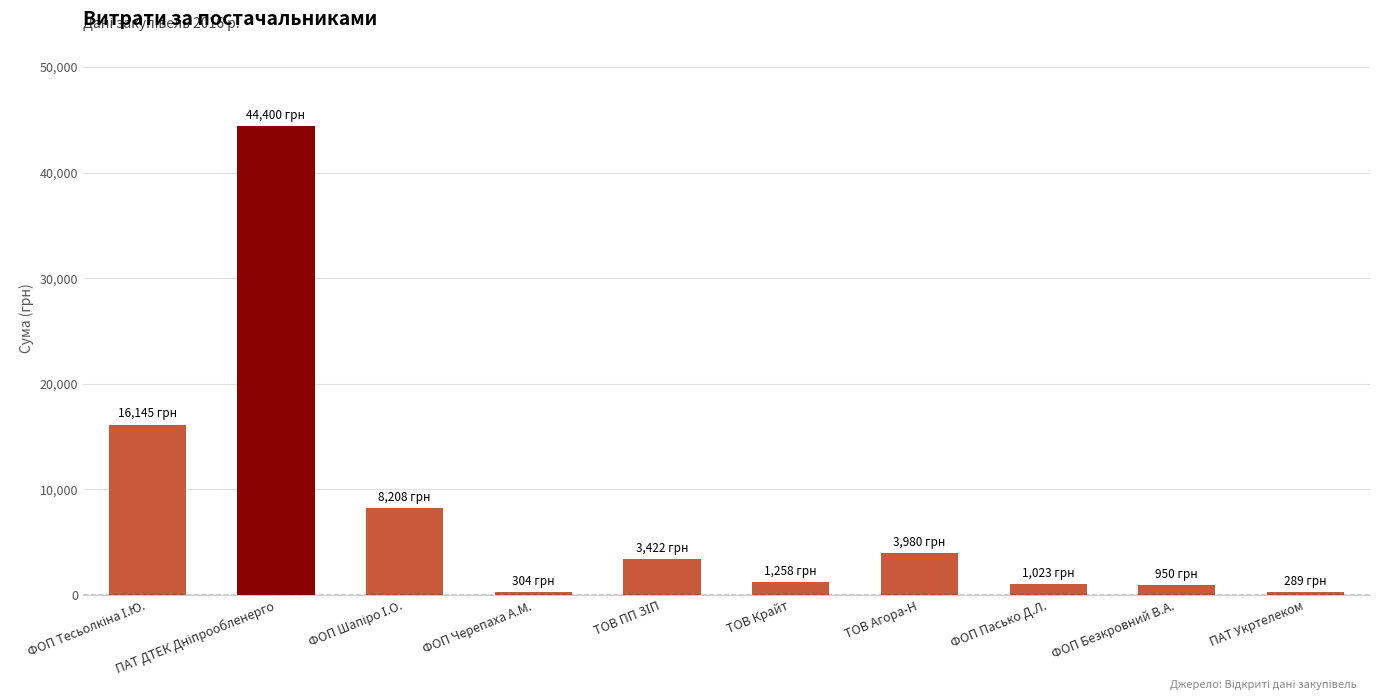

What is the sum of all values?

79980.2